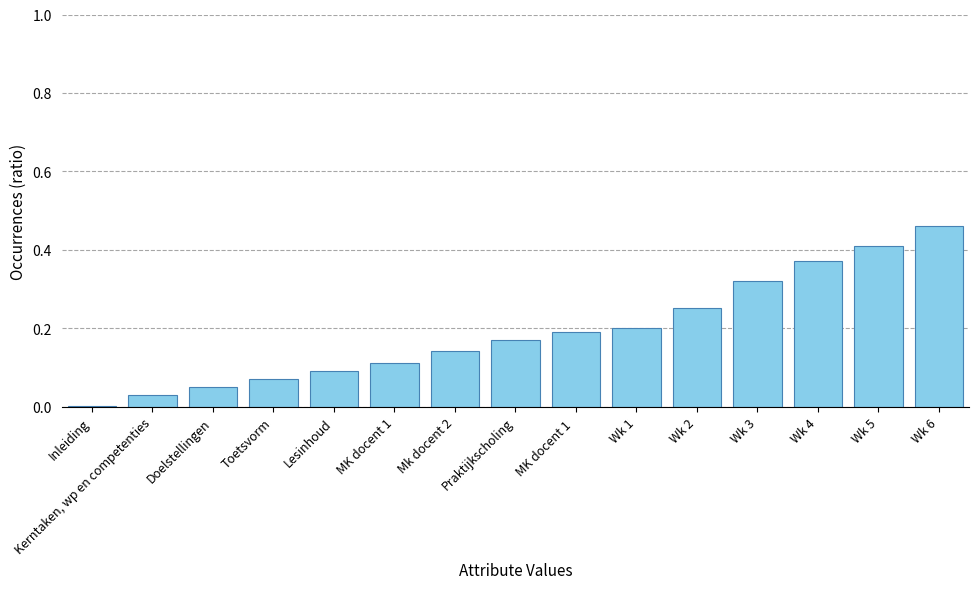

At which category does the chart reach its peak across all series?

Wk 6